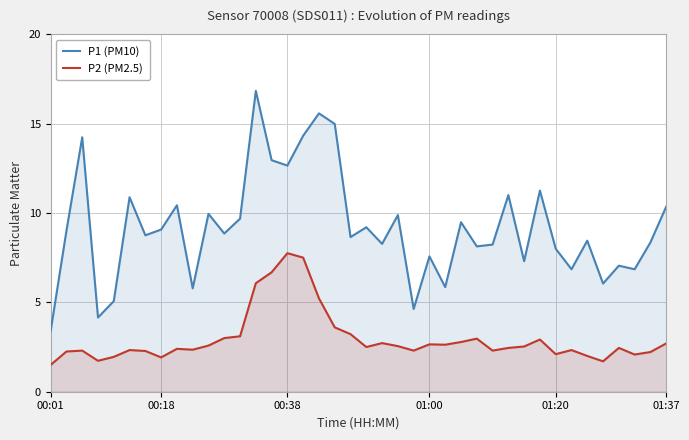

What is the average value of the P1 (PM10) series?

9.2